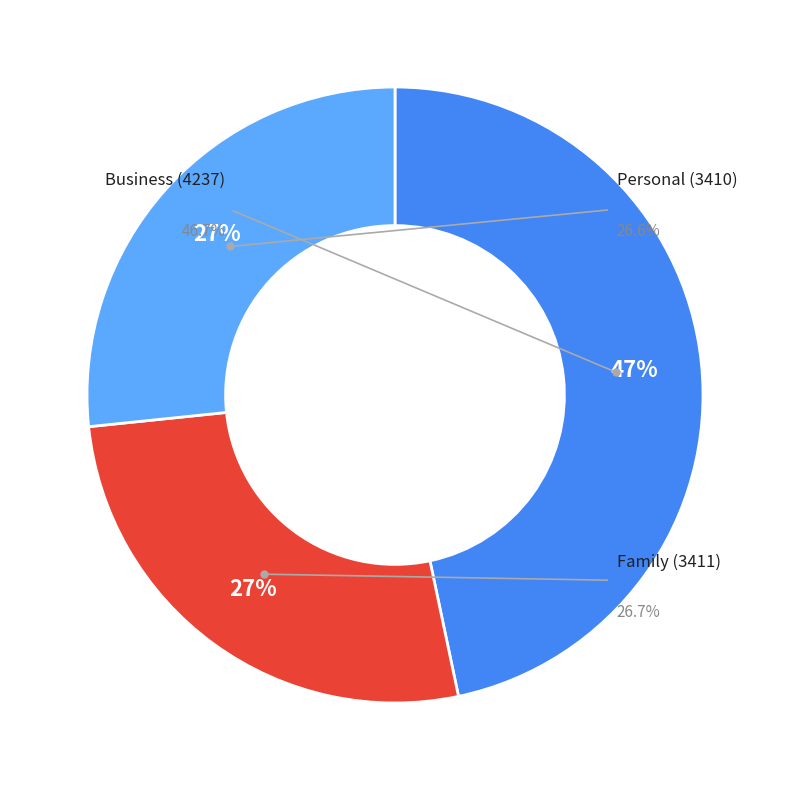

Which has a higher value, 4237 or 3411?

4237